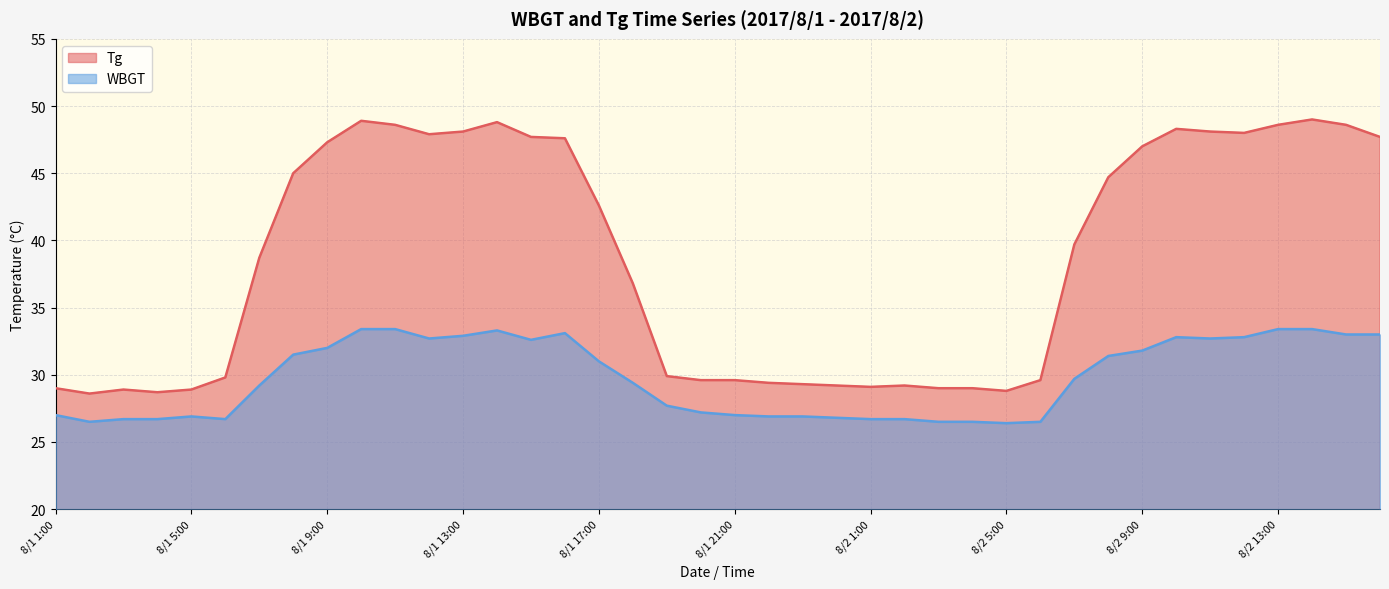

How many values in the Tg series exceed 39?

20